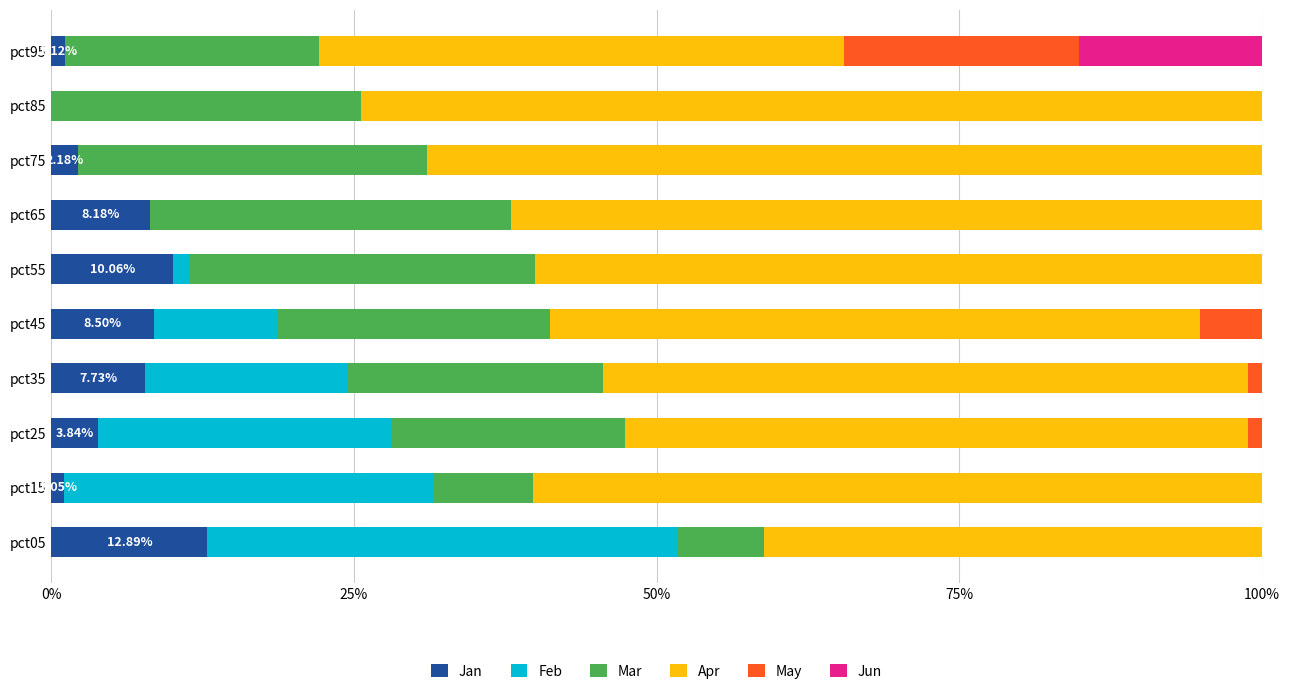

What is the sum of the Jan values at pct85 and pct45?

8.5